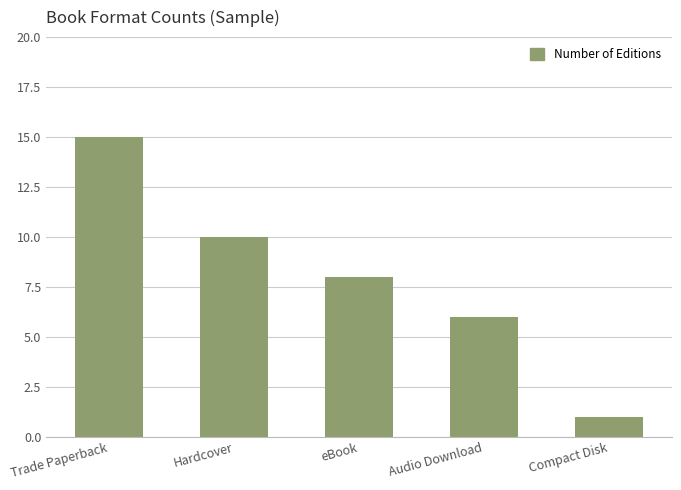

What is the sum of the values at Audio Download and Trade Paperback?

21